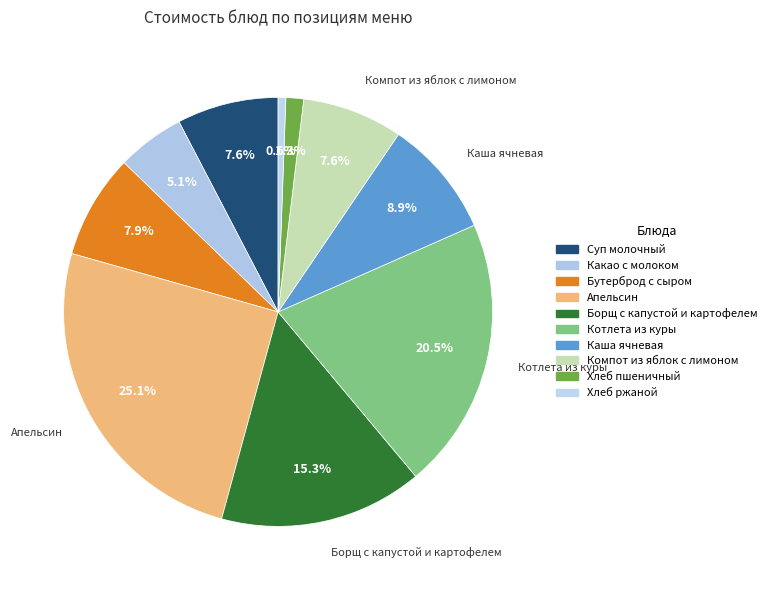

What is the total percentage of Хлеб ржаной and Бутерброд с сыром?

8.4%